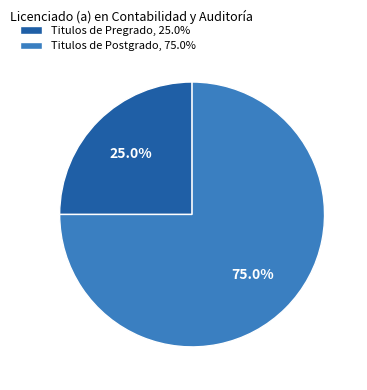

Which category has the smallest portion of the pie?

Titulos de Pregrado, 25.0%